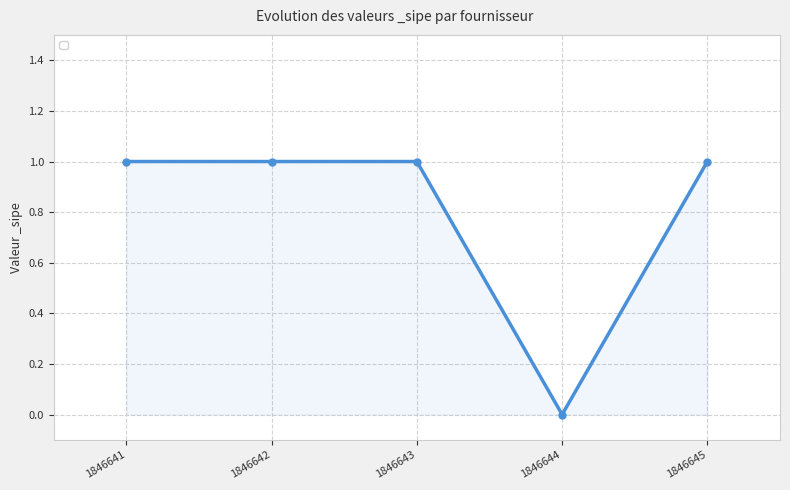

What is the average value?

1